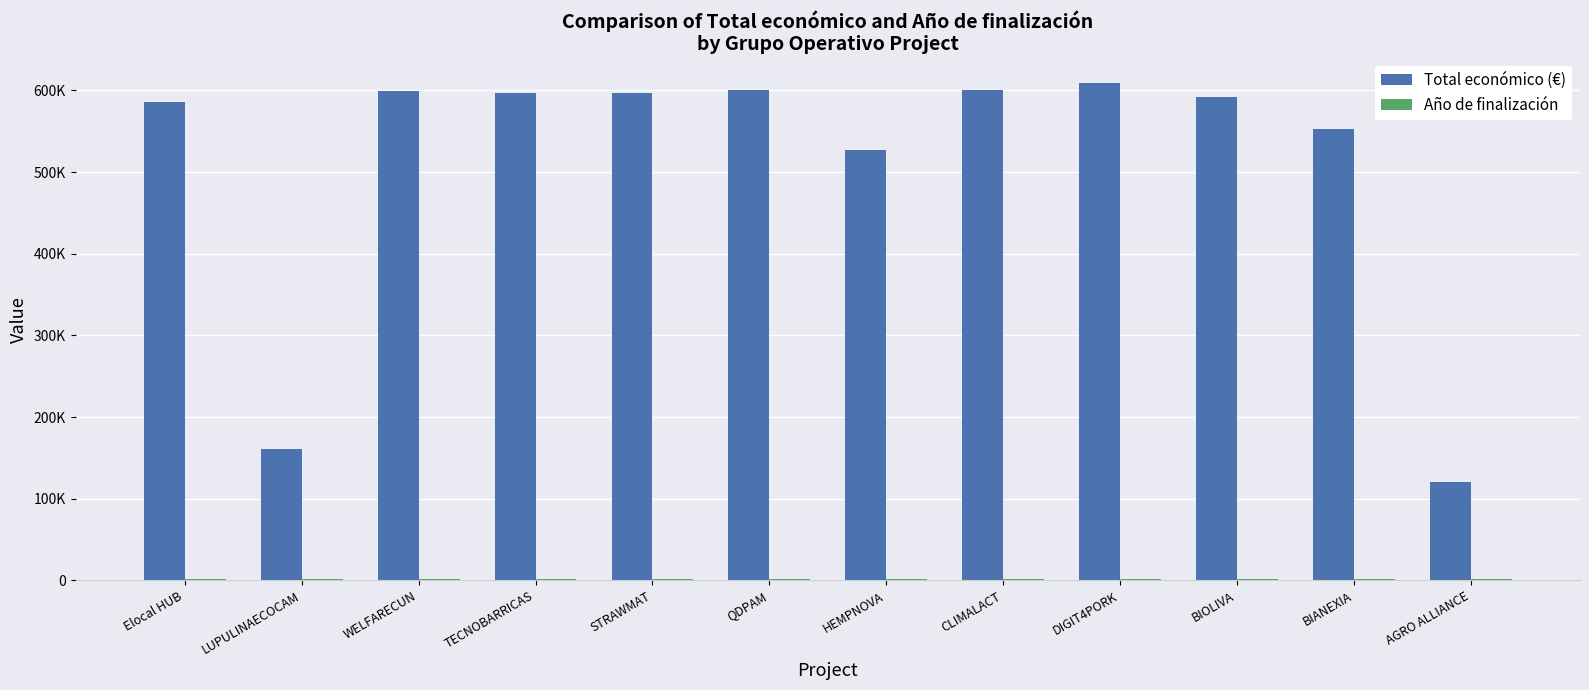

Does the chart contain stacked bars?

No